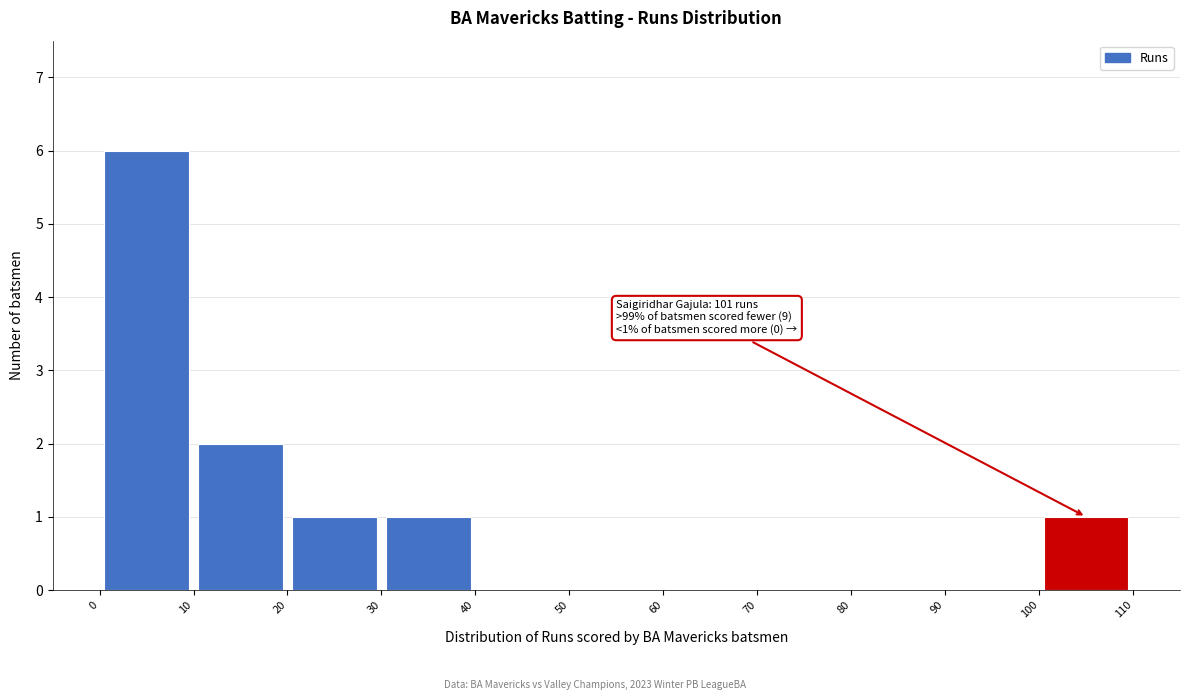

Over which range of the x-axis is the bar tallest?

0 to 10